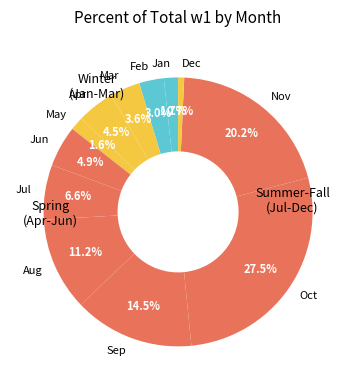

What percentage is the Jun slice, to the nearest percent?

5%